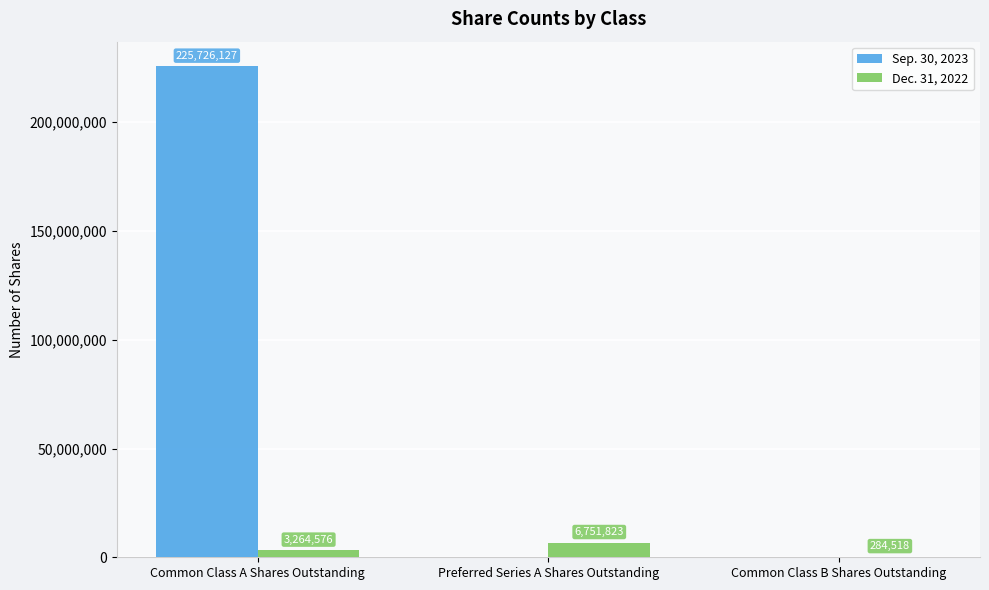

At which category is the sum across all series the highest?

Common Class A Shares Outstanding